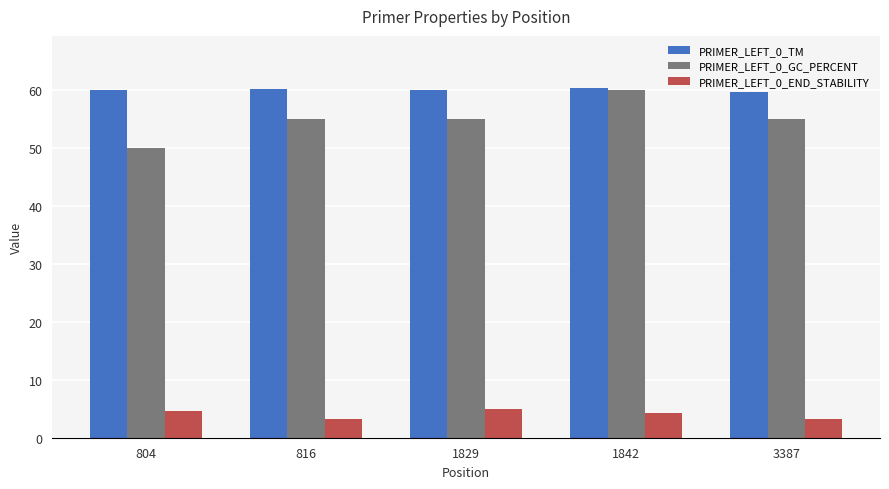

What is the value of the PRIMER_LEFT_0_GC_PERCENT bar at the 5th from the left?

55.0